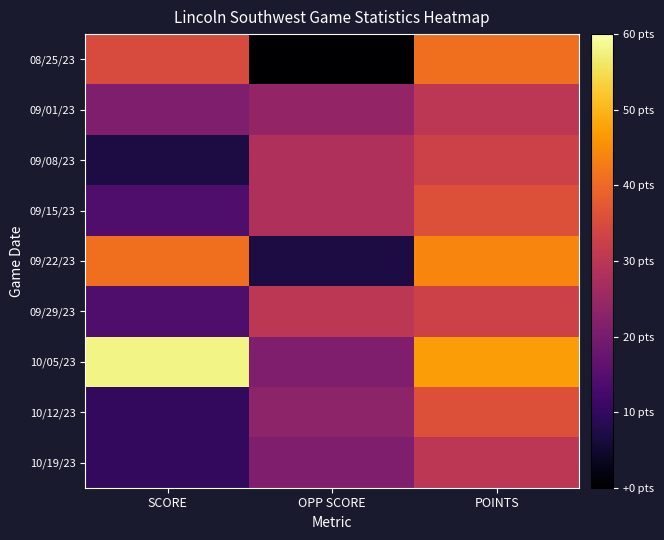

At which category is the sum across all series the highest?

POINTS